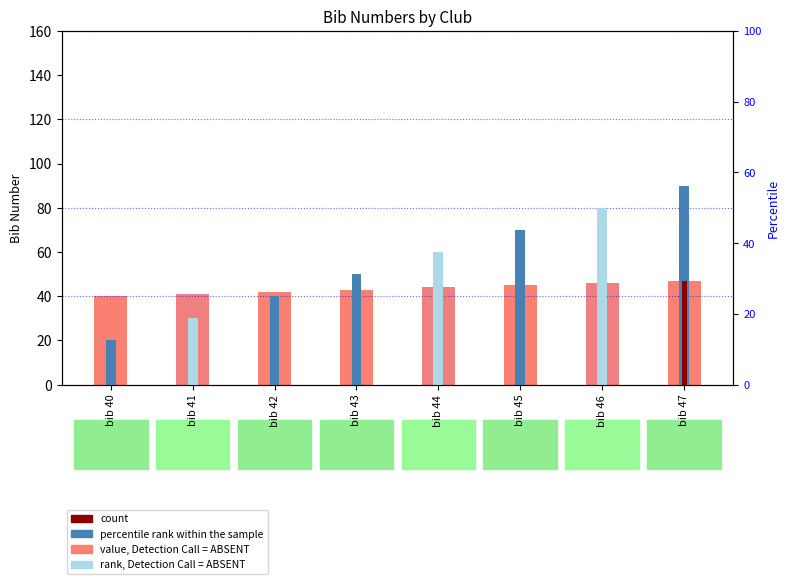

What is the highest value of the value, Detection Call = ABSENT series?

47